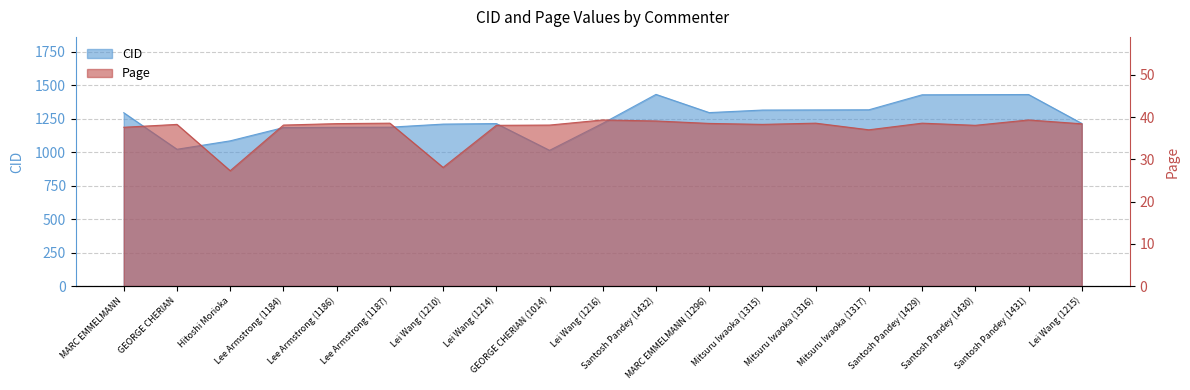

What is the label of the 4th point from the right?

Santosh Pandey (1429)